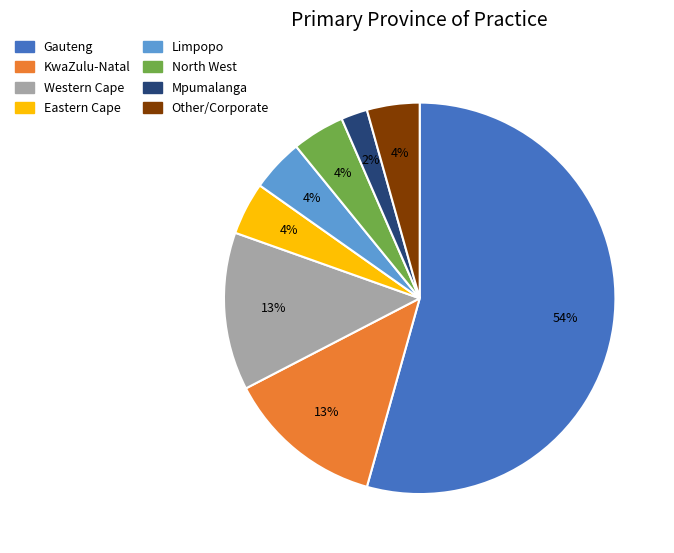

Is it true that Other/Corporate is 4% of the pie?

True